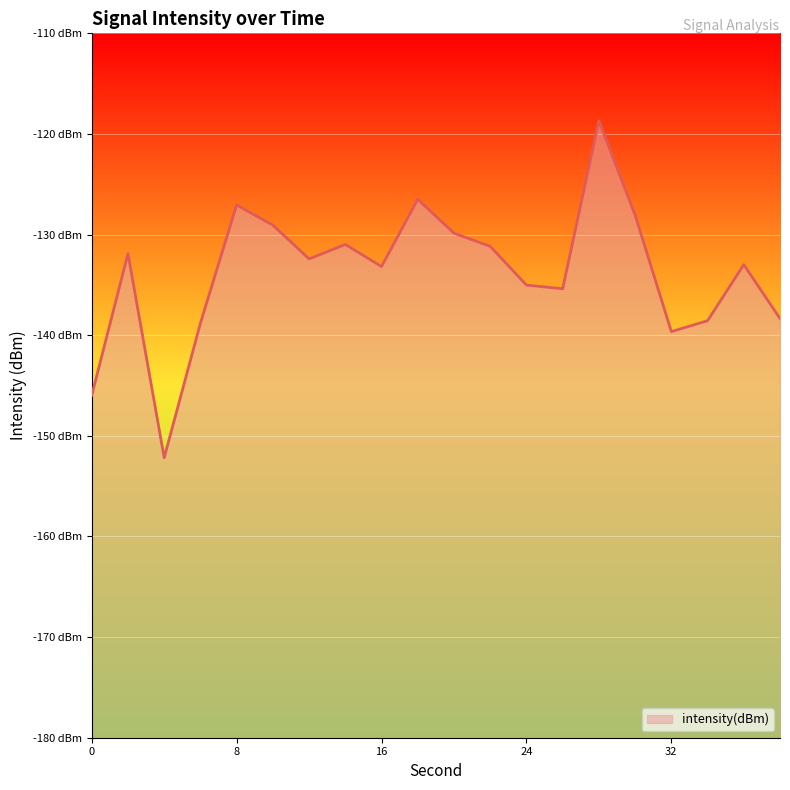

What is the difference between the values at 38 and 34?

0.2